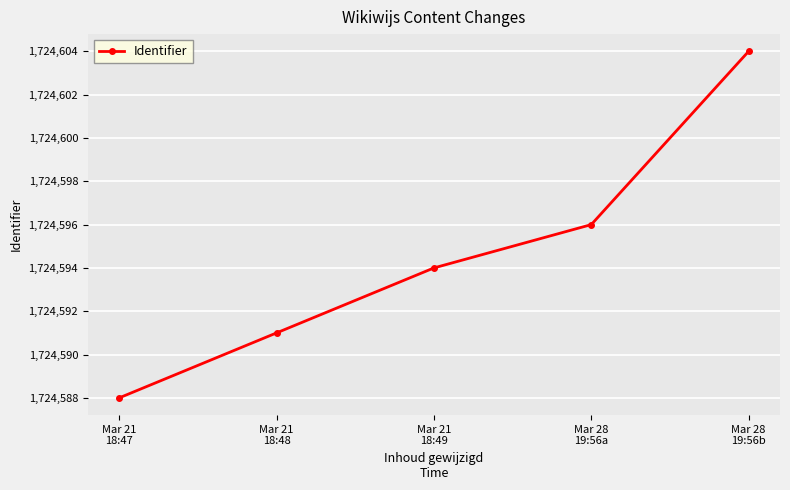

At which category does the chart reach its minimum across all series?

Mar 21
18:47